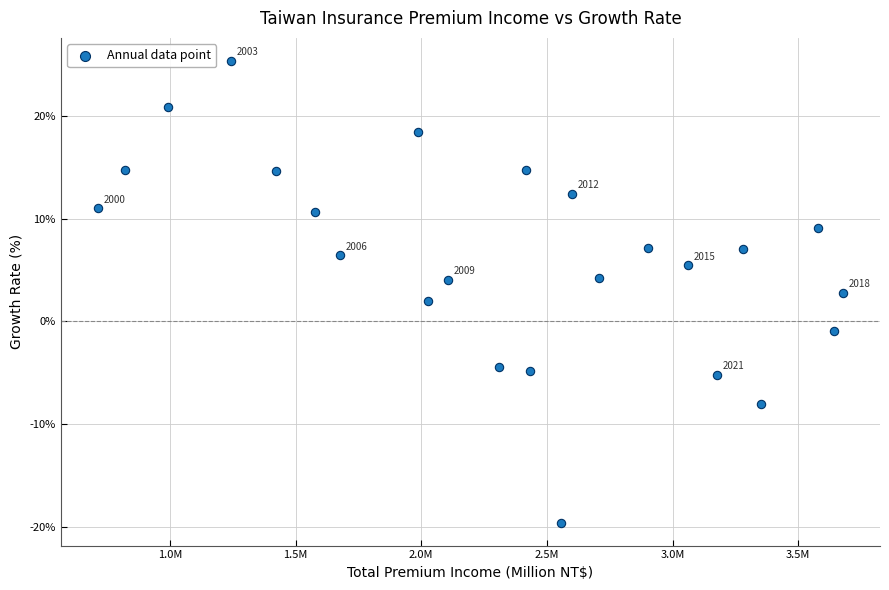

What is the range of Y values (max minus min)?

45.0